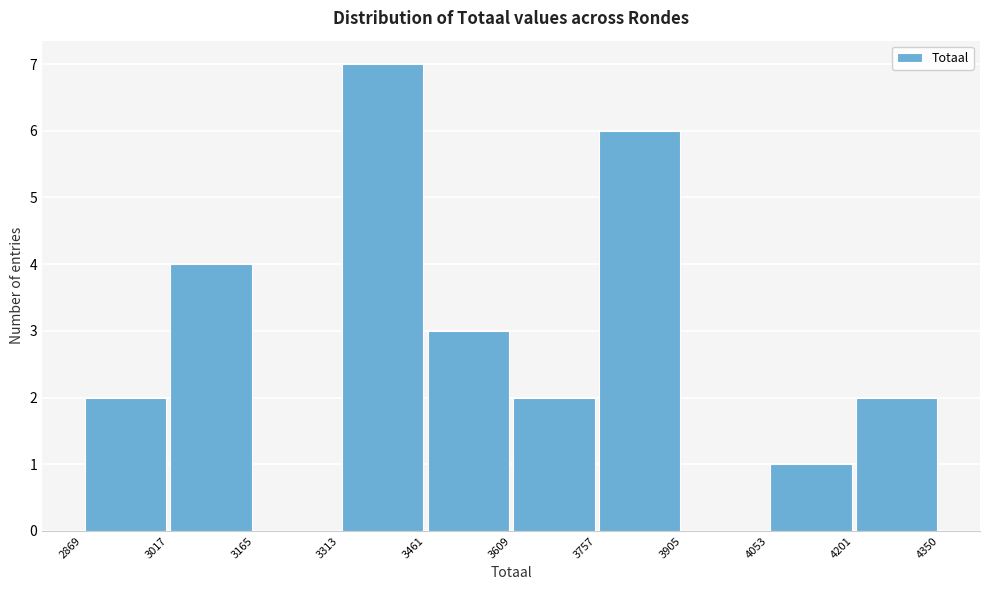

Reading left to right, transcribe this chart: for each bar, give the range it covers on the x-axis and its height. The values are not printed on the chart, so give them approximately, as read against the axis.

2869 to 3017: 2
3017 to 3165: 4
3165 to 3313: 0
3313 to 3461: 7
3461 to 3609: 3
3609 to 3757: 2
3757 to 3905: 6
3905 to 4053: 0
4053 to 4201: 1
4201 to 4350: 2